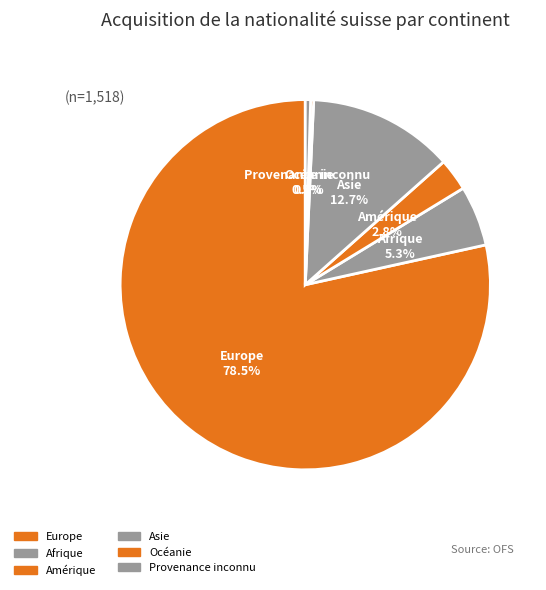

Which category has the biggest portion of the pie?

Europe